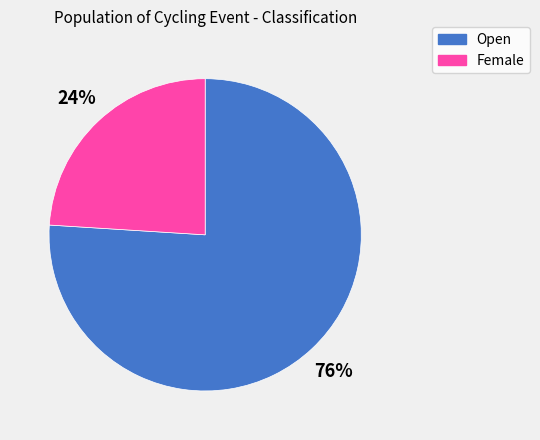

The Female slice represents 14% of the pie. True or false?

False